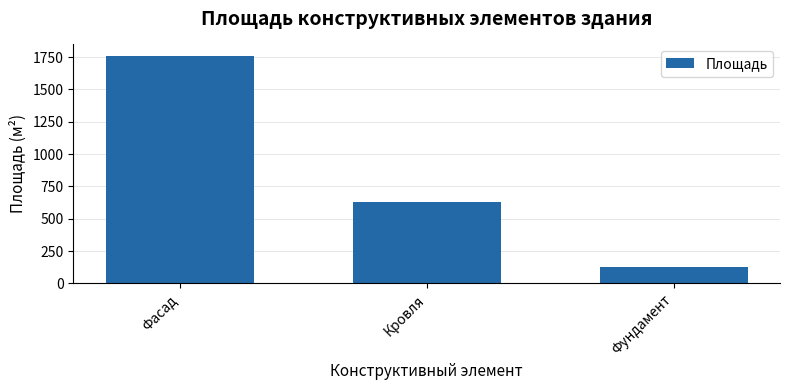

At which label does the data first exceed 628?

Фасад